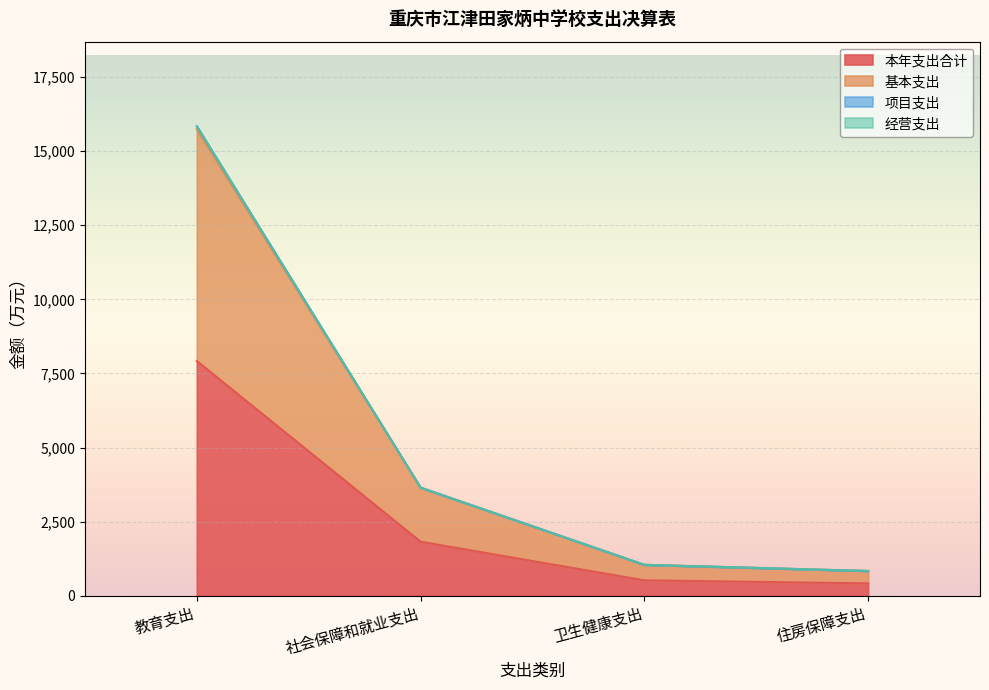

Is the value of 项目支出 at 卫生健康支出 greater than the value of 本年支出合计 at 住房保障支出?

Yes